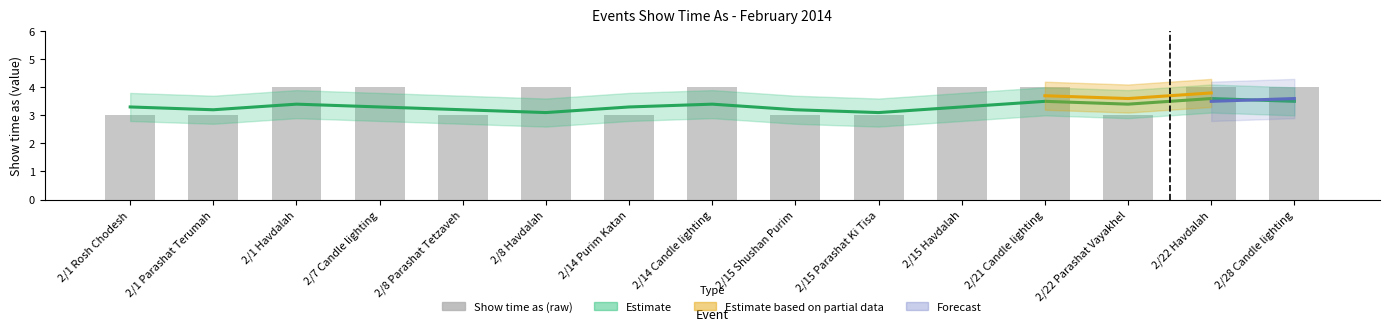

Reading left to right, transcribe all the data shown in this chart.

3	3	4	4	3	4	3	4	3	3	4	4	3	4	4